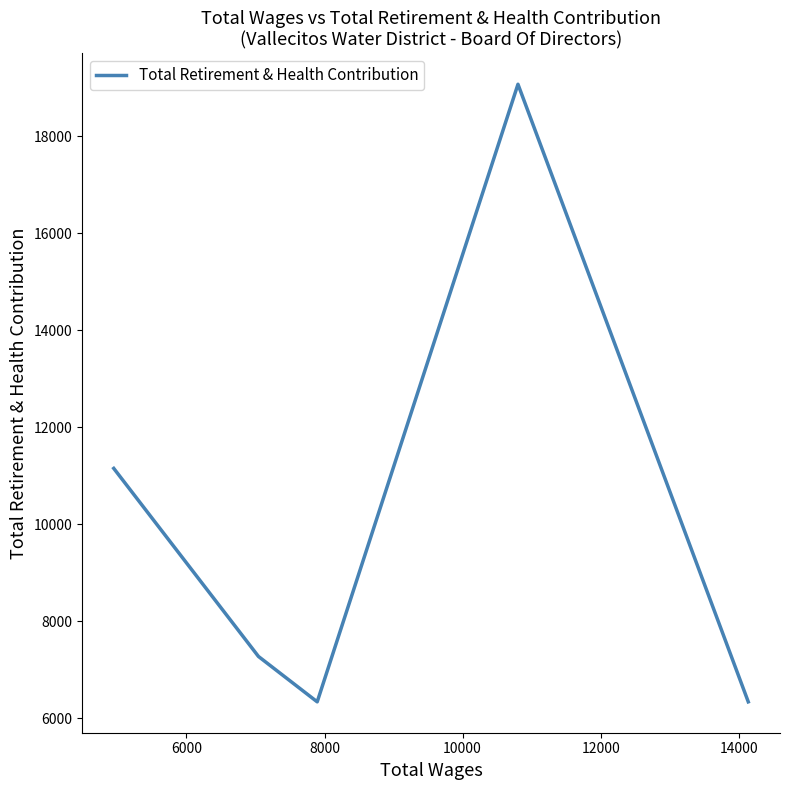

Count the number of data series in this chart.

1